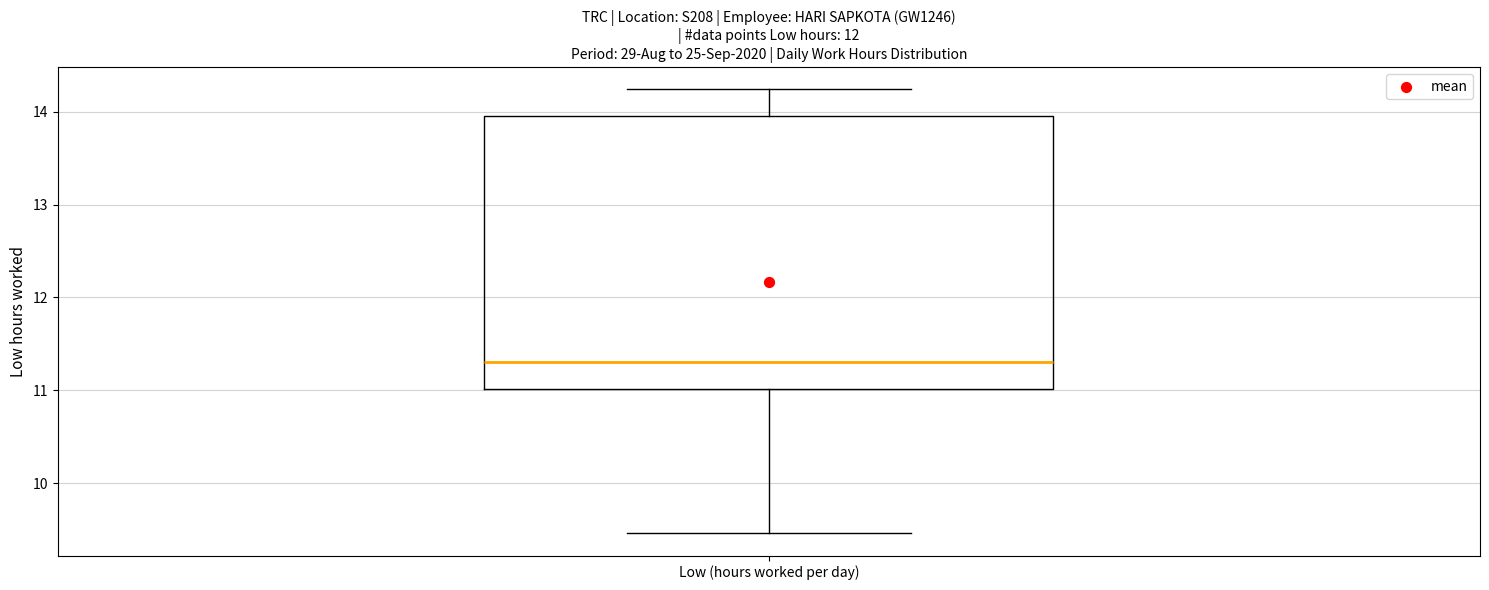

Transcribe this box plot: give where the median line is, the range the box spans, and where the two whiskers end, as read against the y-axis. The values are not printed on the chart, so give them approximately, as read against the axis.

median 11.3, box 11.0 to 14.0, whiskers 9.5 to 14.2